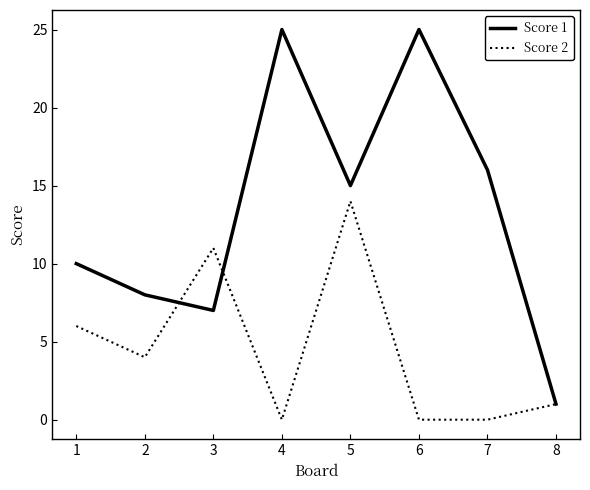

Rank the series by their maximum value, from lowest to highest.

Score 2, Score 1